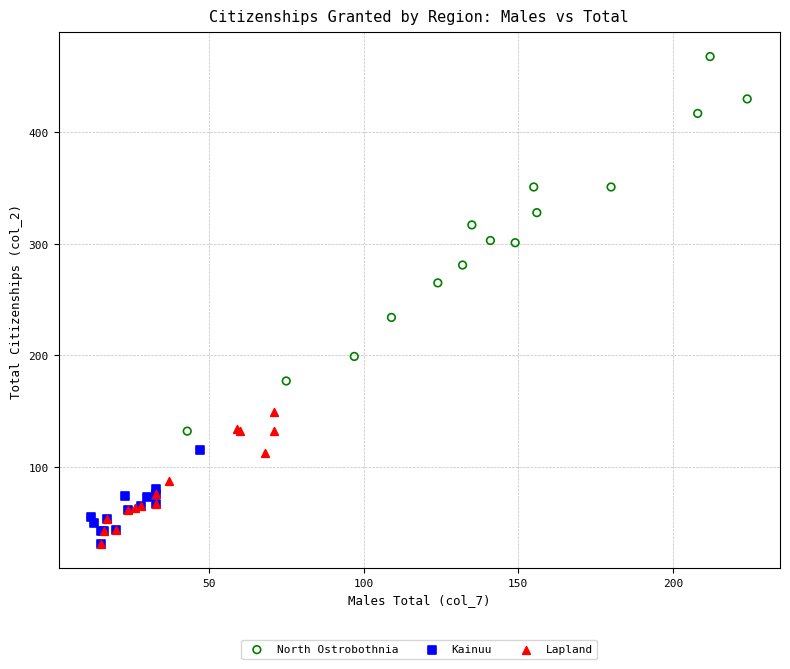

Which series contains the highest Y value?

North Ostrobothnia